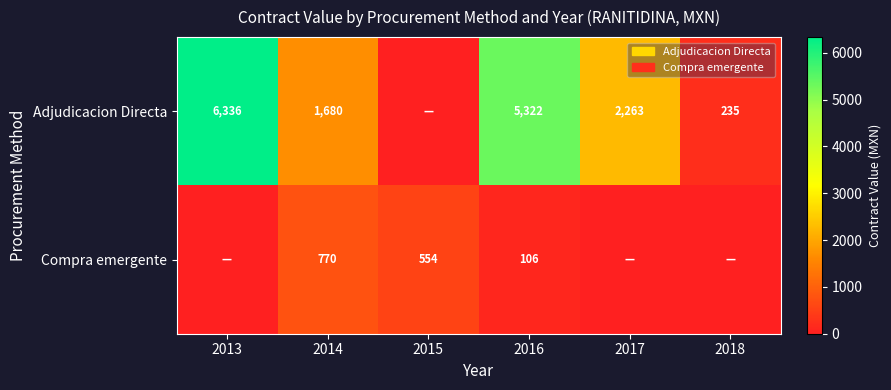

What is the difference between the Compra emergente values at 2015 and 2016?

448